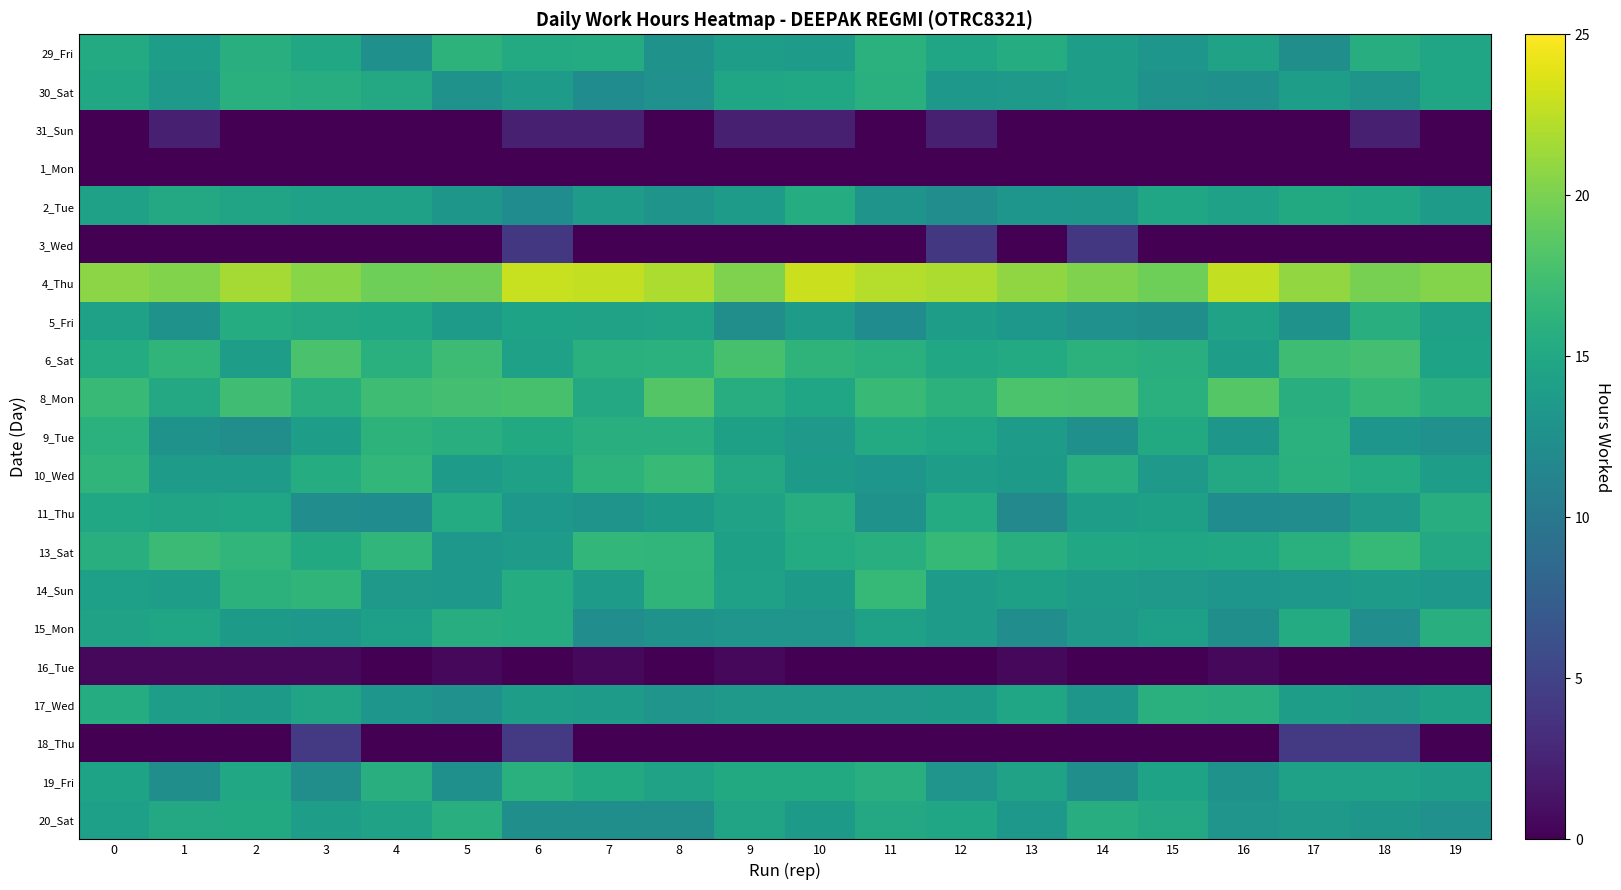

Count the number of categories in the chart.

20